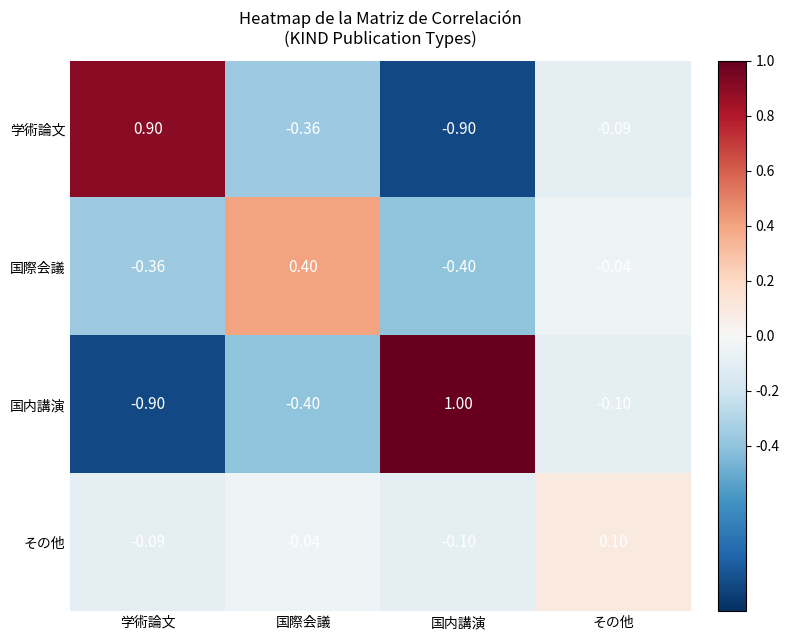

Between 学術論文 and 国内講演, which series saw the biggest shift?

国内講演